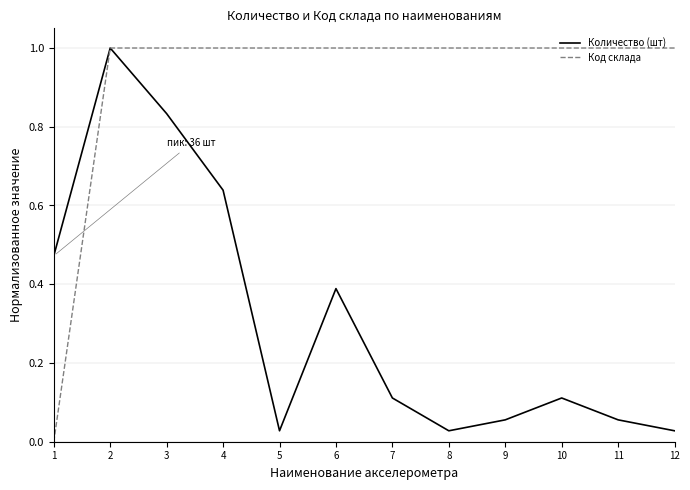

Is it true that Количество (шт) equals 1.0 at 2?

True